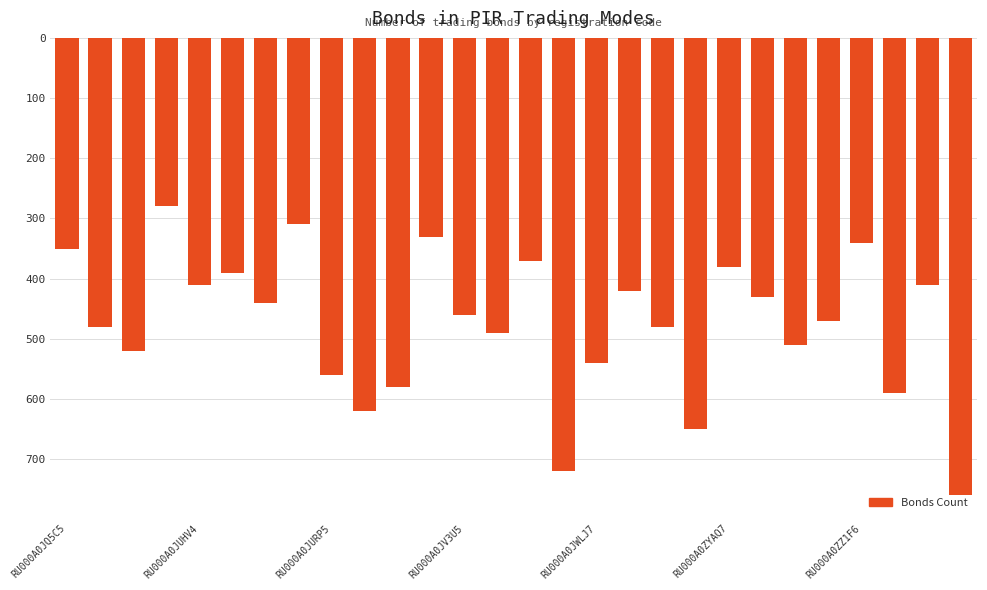

Are the bars horizontal?

No